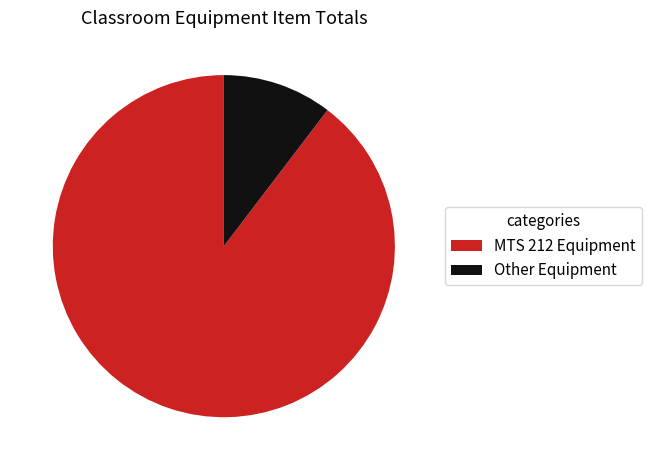

Which category has the biggest portion of the pie?

MTS 212 Equipment